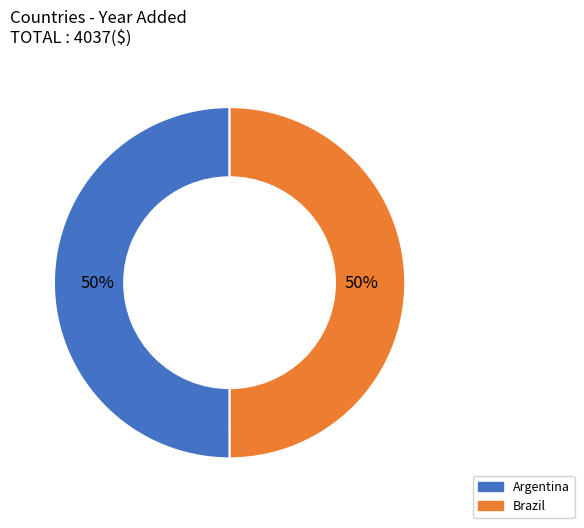

To the nearest percent, what portion does Brazil represent?

50%